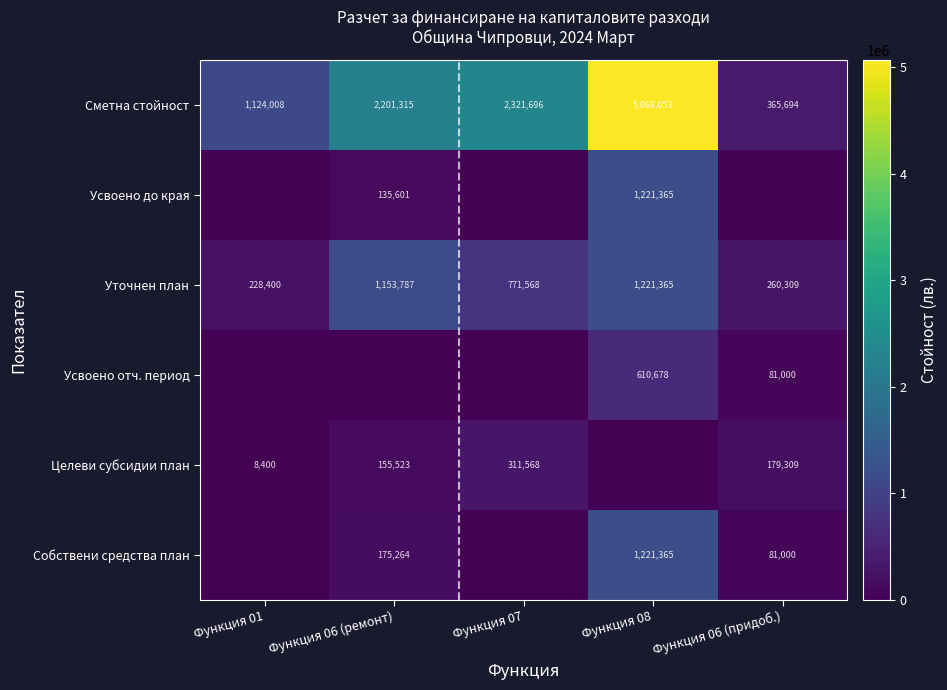

What is the sum of the Собствени средства план values at Функция 06 (придоб.) and Функция 08?

1302365